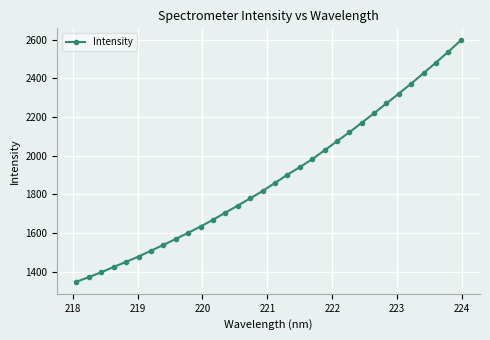

True or false: there are more than 1 points higher than both neighbors.

False